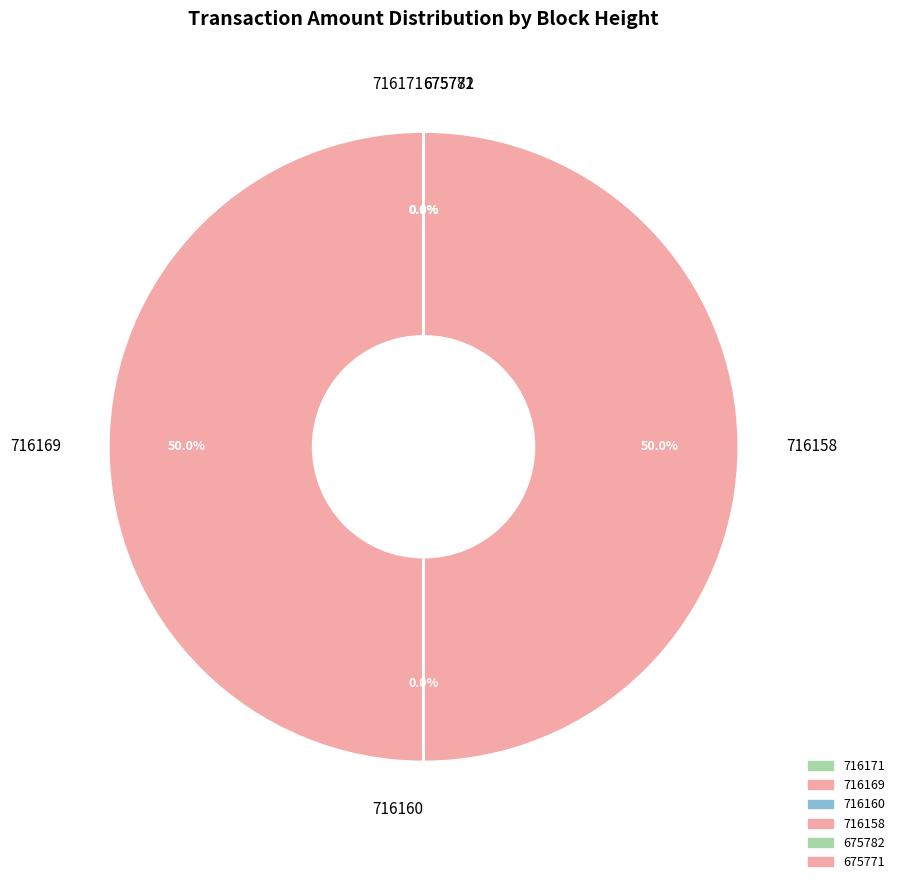

True or false: 716169 accounts for 38% of the total.

False